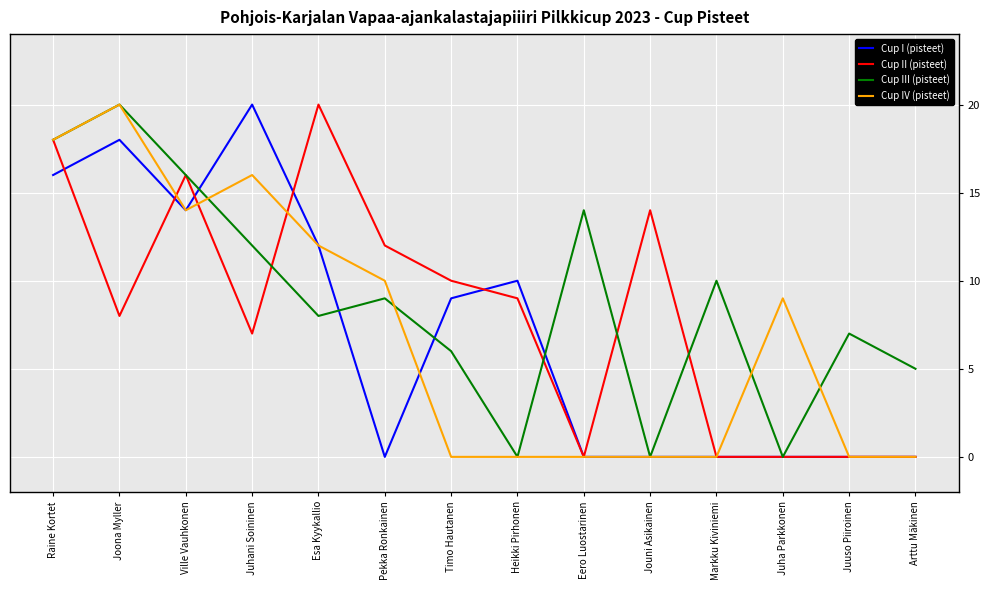

What position from the right is Jouni Asikainen?

5